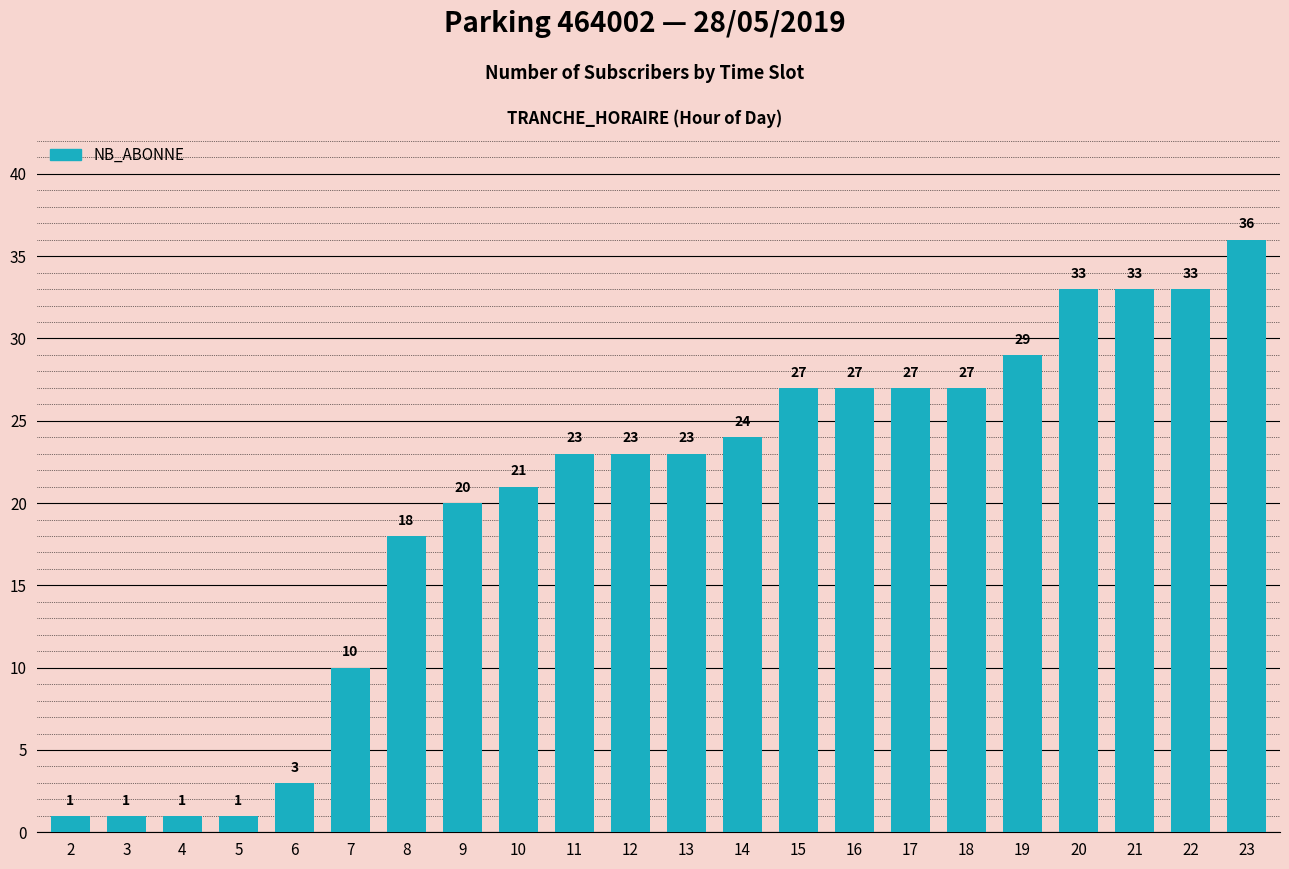

At which label is the value closest to 18?

8